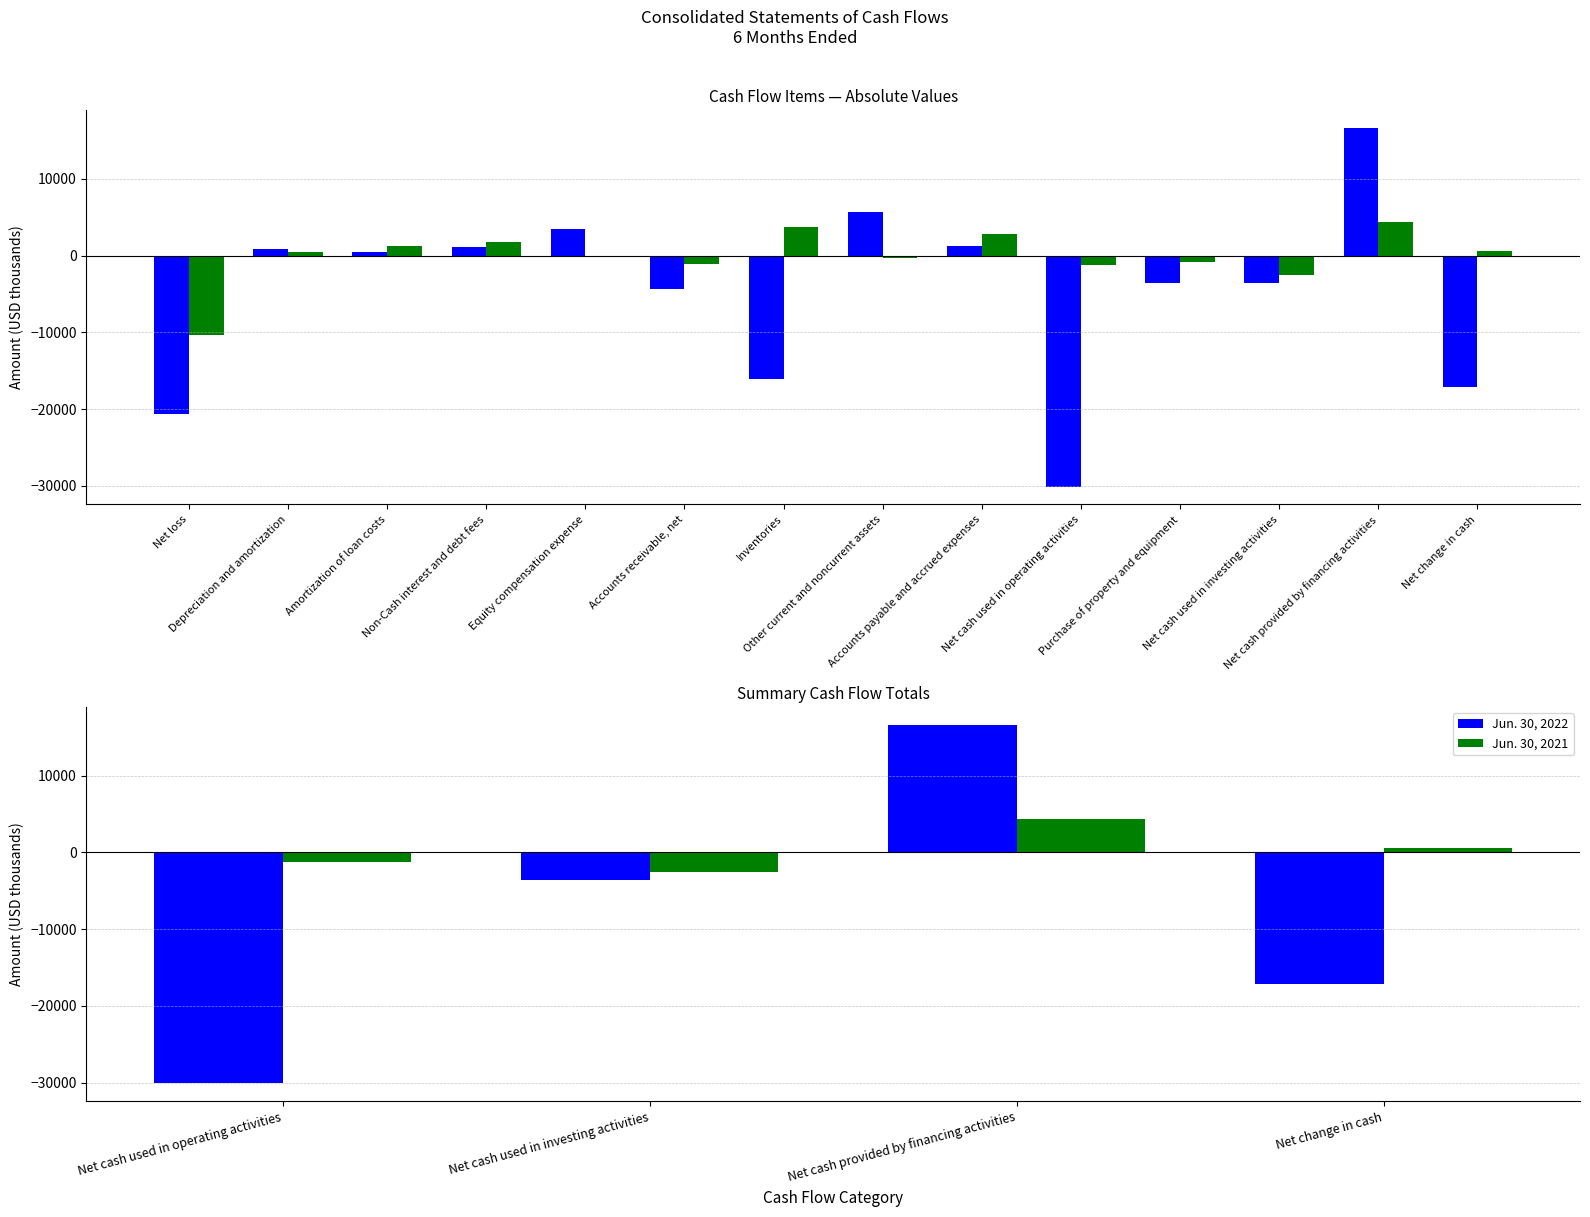

List the series in order of their peak value, lowest first.

Jun. 30, 2021, Jun. 30, 2022